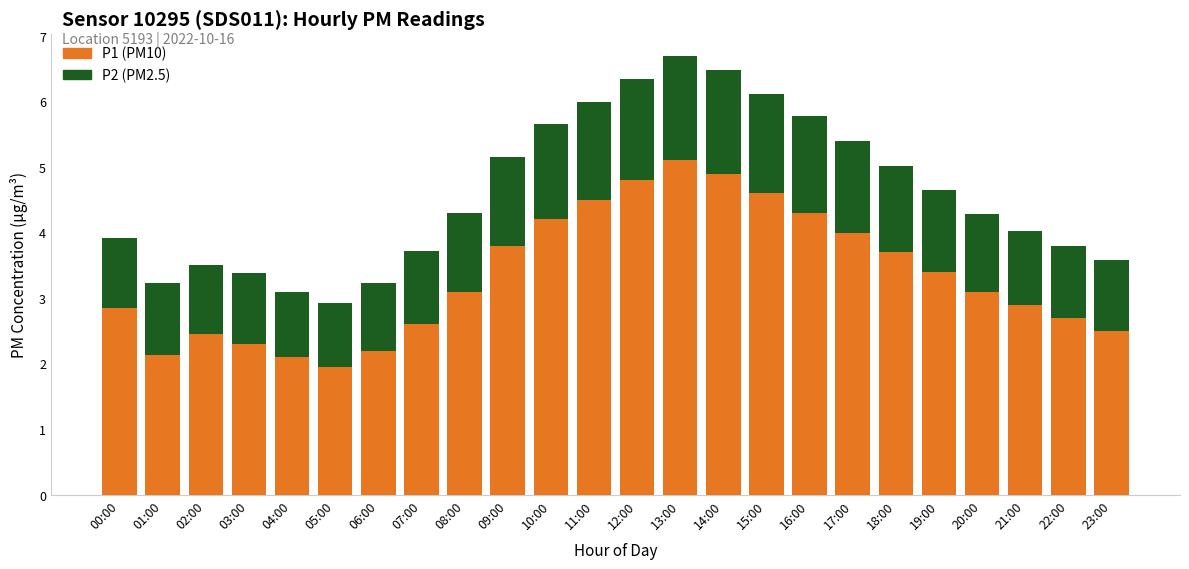

What is the total value across all series at 13:00?

6.7